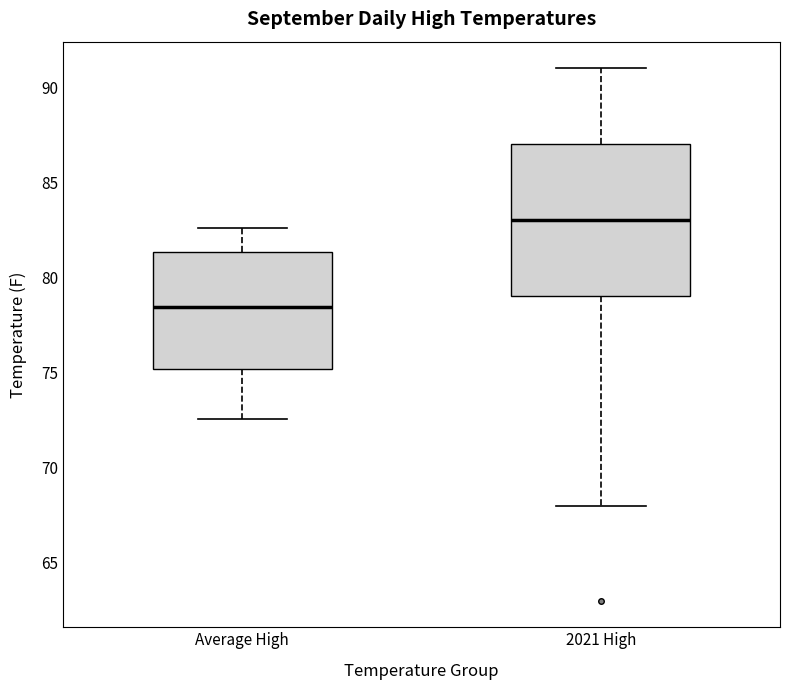

Reading left to right, read every box against the y-axis: the position of its median line, the range the box covers, and the ends of its whiskers. The values are not printed on the chart, so give them approximately, as read against the axis.

Average High: median 78.5, box 75.0 to 81.5, whiskers 72.5 to 82.5
2021 High: median 83.0, box 79.0 to 87.0, whiskers 68.0 to 91.0